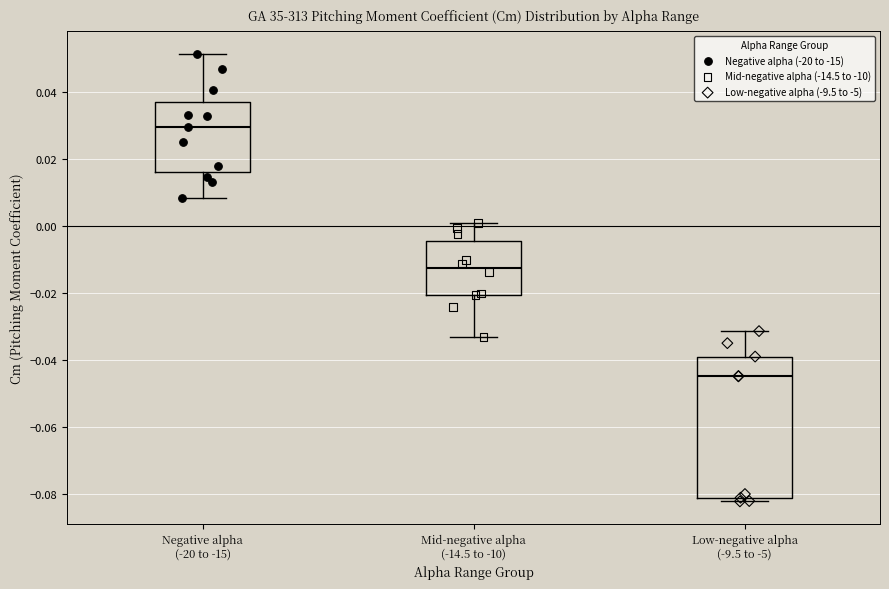

Reading left to right, read every box against the y-axis: the position of its median line, the range the box covers, and the ends of its whiskers. The values are not printed on the chart, so give them approximately, as read against the axis.

Negative alpha (-20 to -15): median 0.030, box 0.016 to 0.036, whiskers 0.008 to 0.052
Mid-negative alpha (-14.5 to -10): median -0.012, box -0.020 to -0.004, whiskers -0.034 to 0.000
Low-negative alpha (-9.5 to -5): median -0.044, box -0.082 to -0.038, whiskers -0.082 (just below the box's lower edge) to -0.032